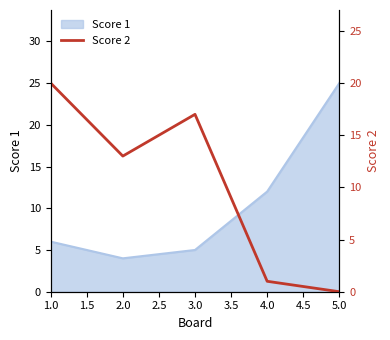

How many lines are shown in the chart?

1